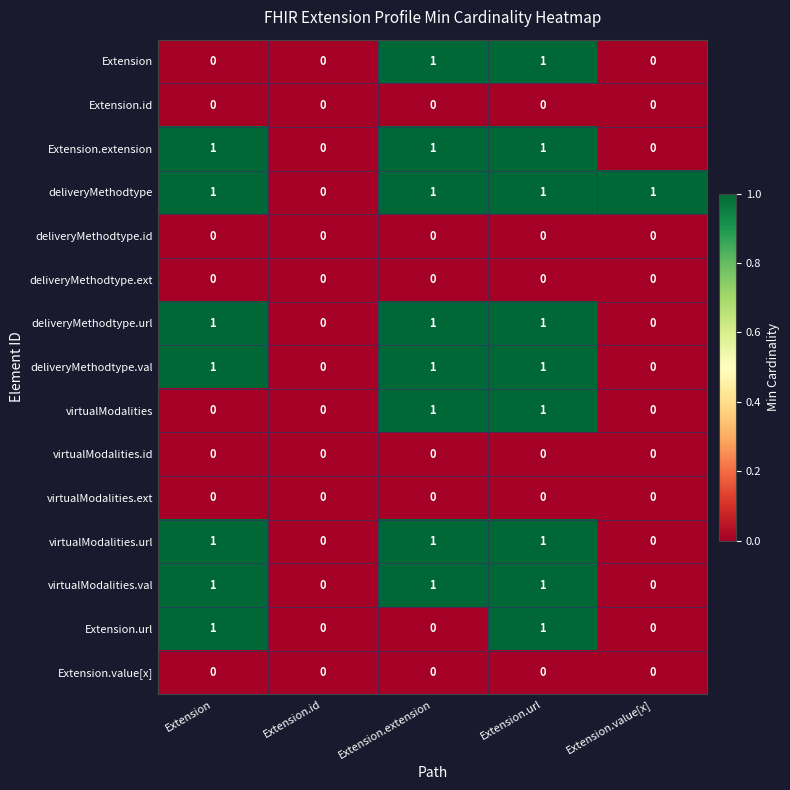

What is the sum of all deliveryMethodtype.url values?

3